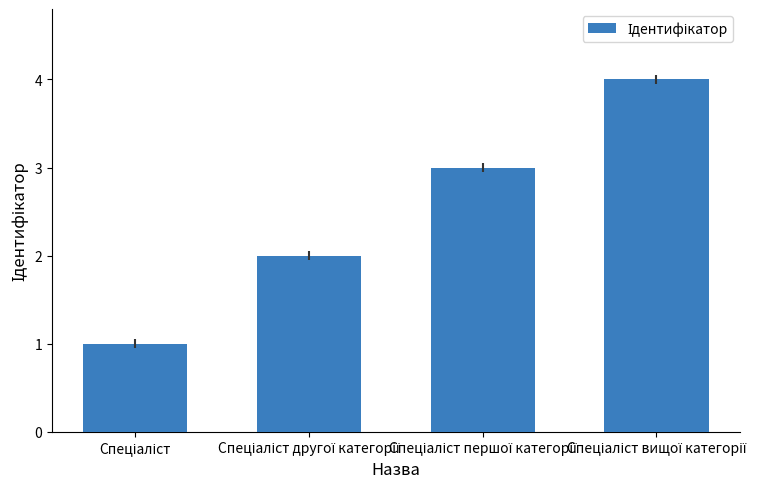

What is the value of the 4th bar from the left?

4